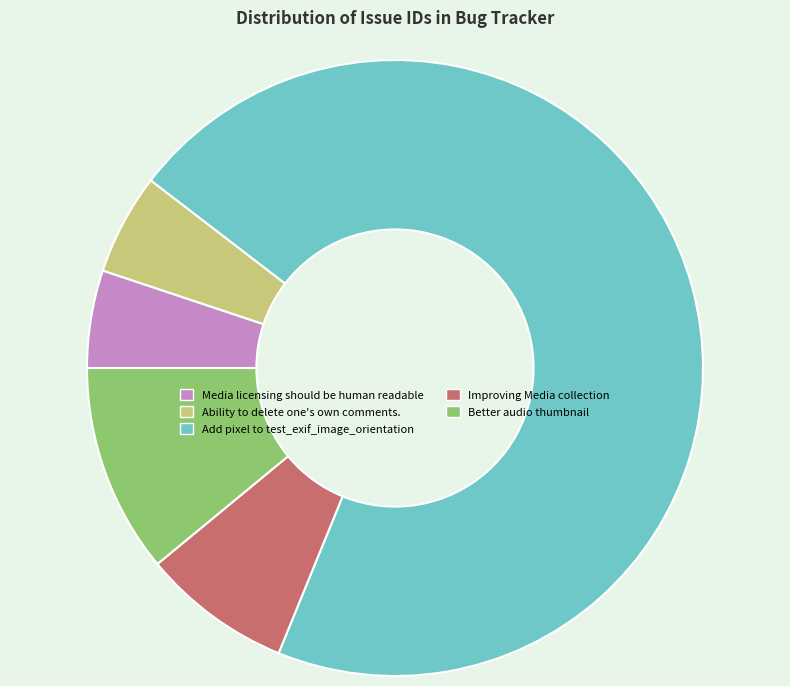

What is the majority slice?

Add pixel to test_exif_image_orientation